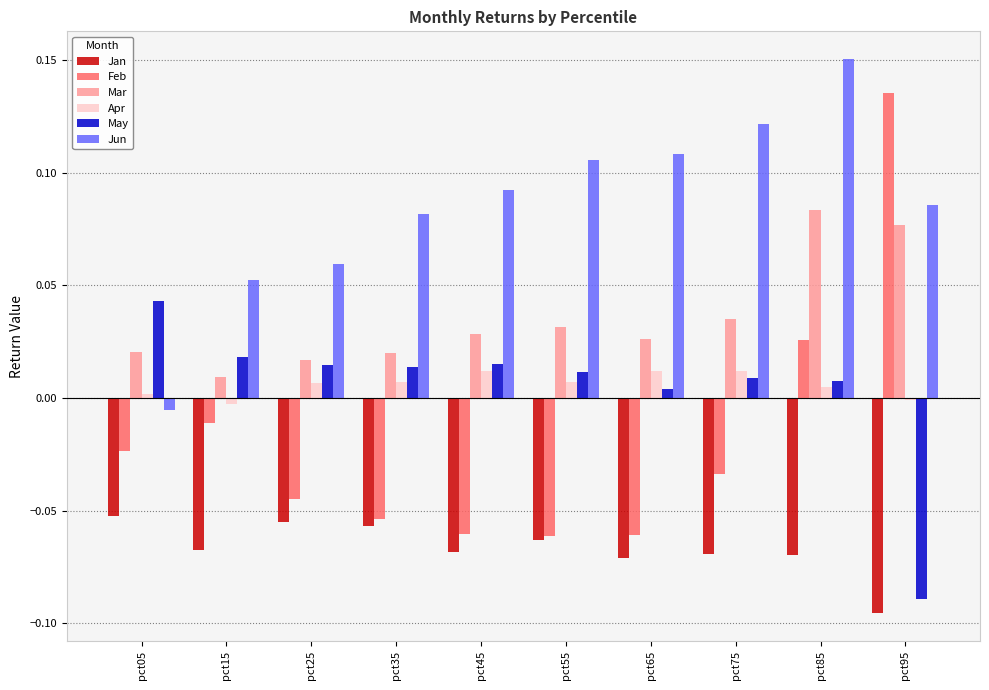

Which series has the widest spread of values?

Feb